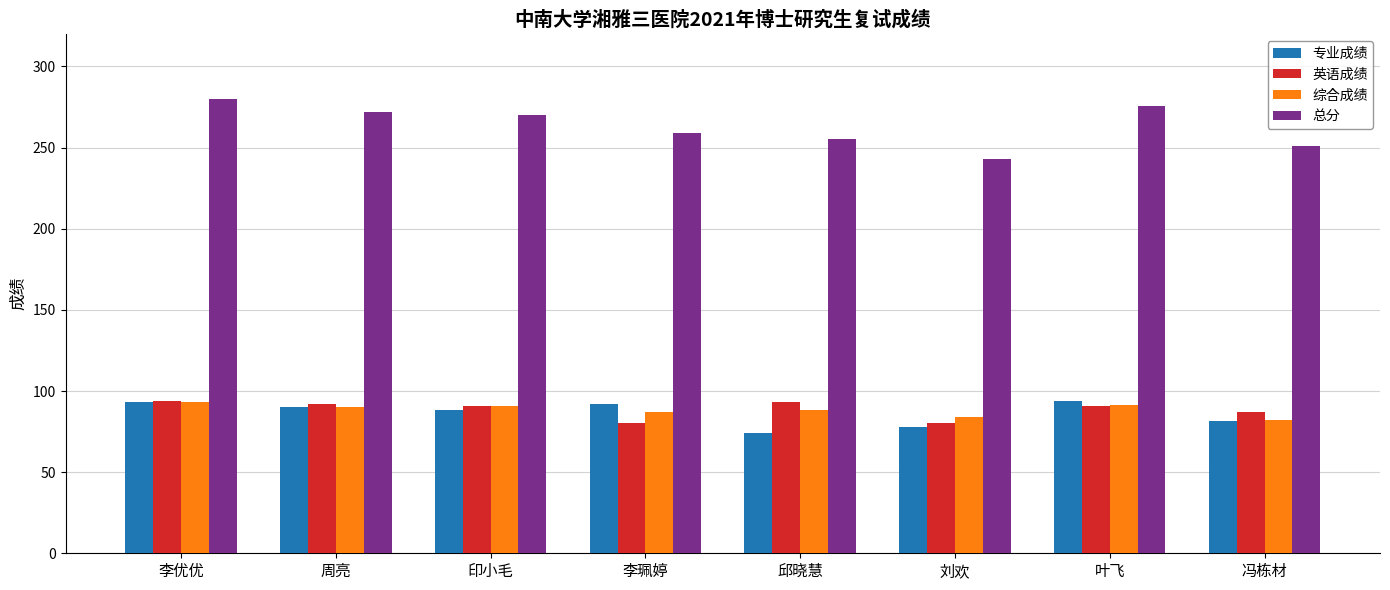

Is it true that 综合成绩 equals 84.0 at 刘欢?

True